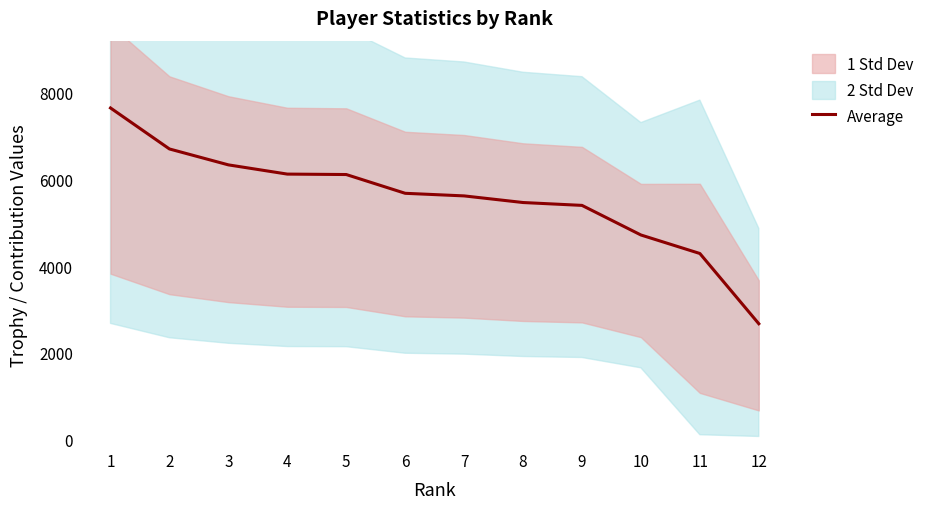

List the labels in order of value, largest first.

1, 2, 3, 4, 5, 6, 7, 8, 9, 10, 11, 12